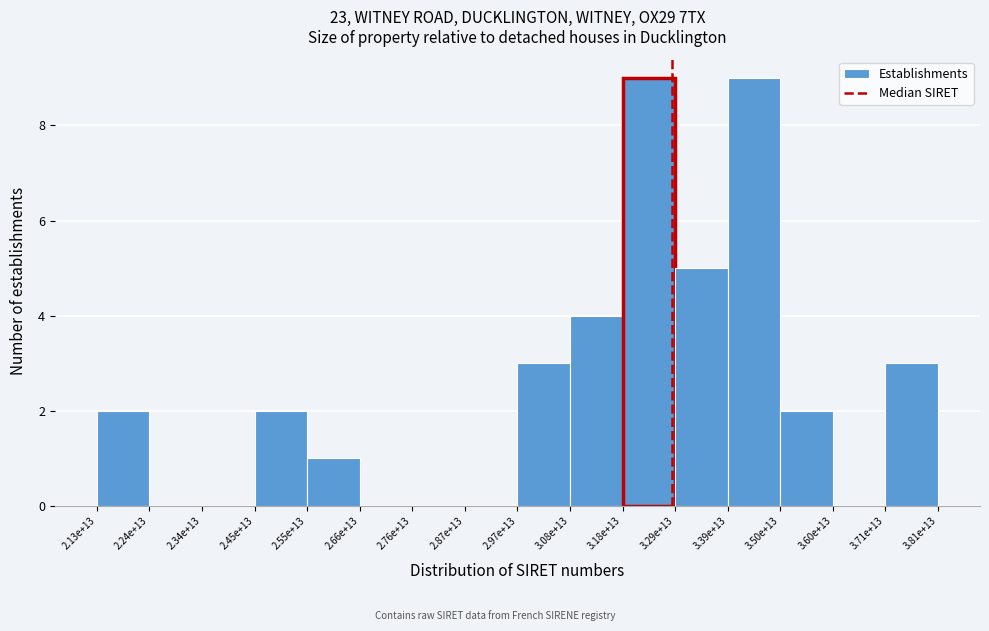

Reading left to right, extract all data points from this chart.

2.13e+13=2	2.24e+13=0	2.34e+13=0	2.45e+13=2	2.55e+13=1	2.66e+13=0	2.76e+13=0	2.87e+13=0	2.97e+13=3	3.08e+13=4	3.18e+13=9	3.29e+13=5	3.39e+13=9	3.50e+13=2	3.60e+13=0	3.71e+13=3